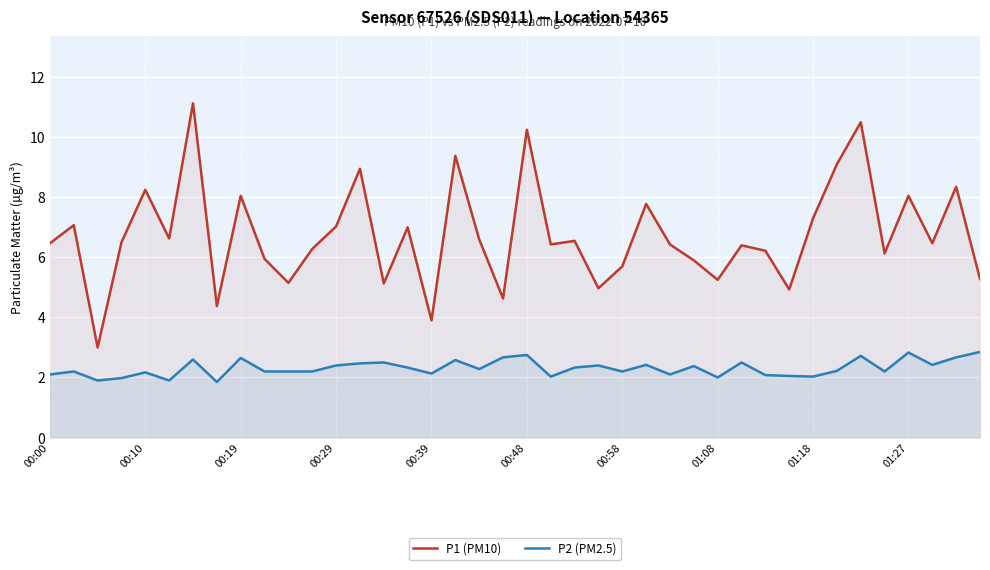

At how many categories does at least one series exceed 4?

38